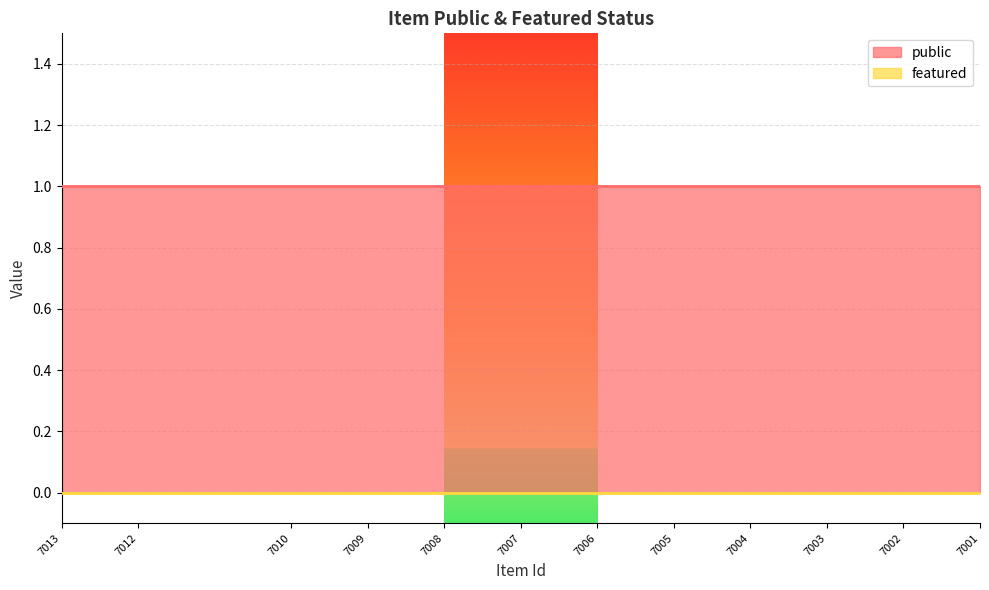

True or false: public and featured intersect in this chart.

False